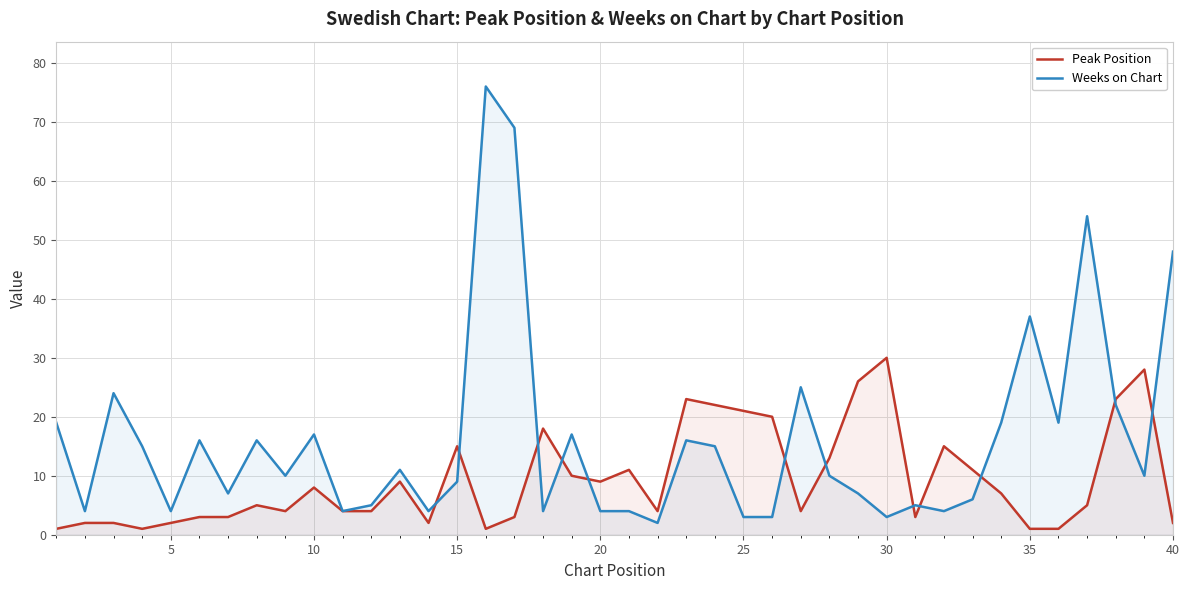

What is the average value of the Weeks on Chart series?

16